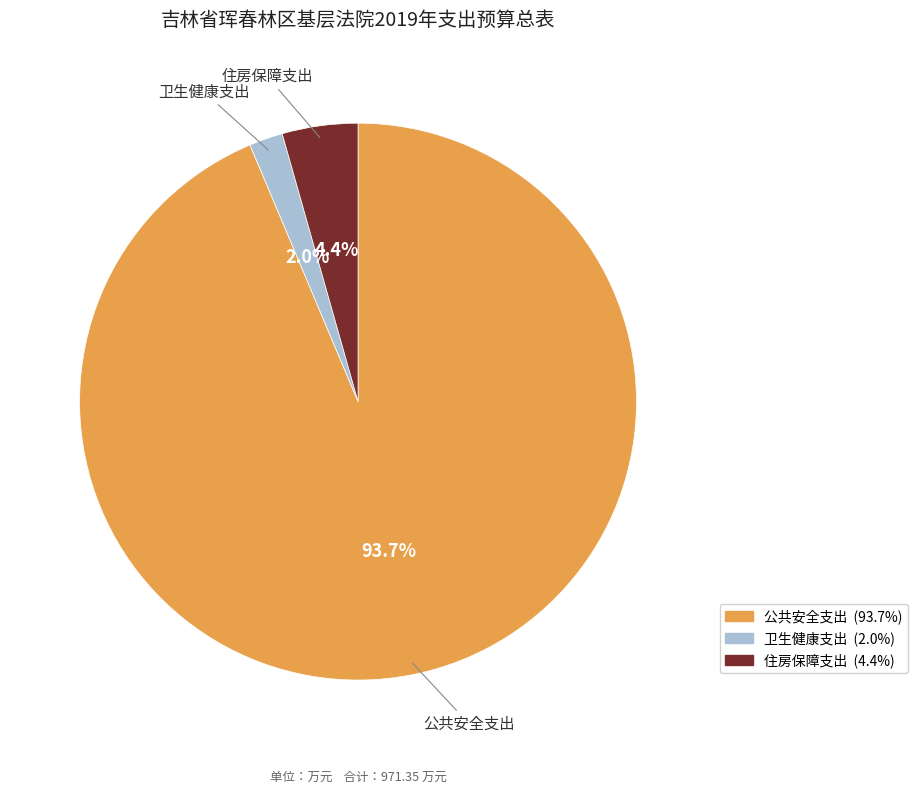

Between 卫生健康支出 and 公共安全支出, which is larger?

公共安全支出